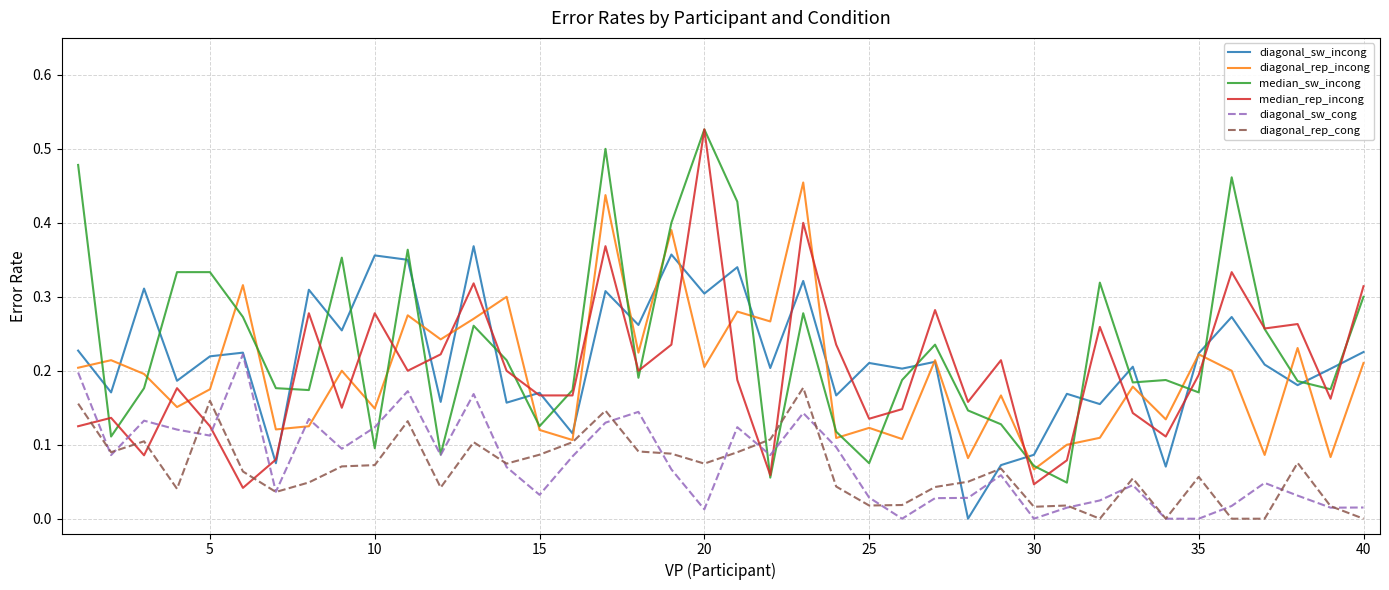

After their last crossing, which series has the higher values: diagonal_sw_cong or median_rep_incong?

median_rep_incong